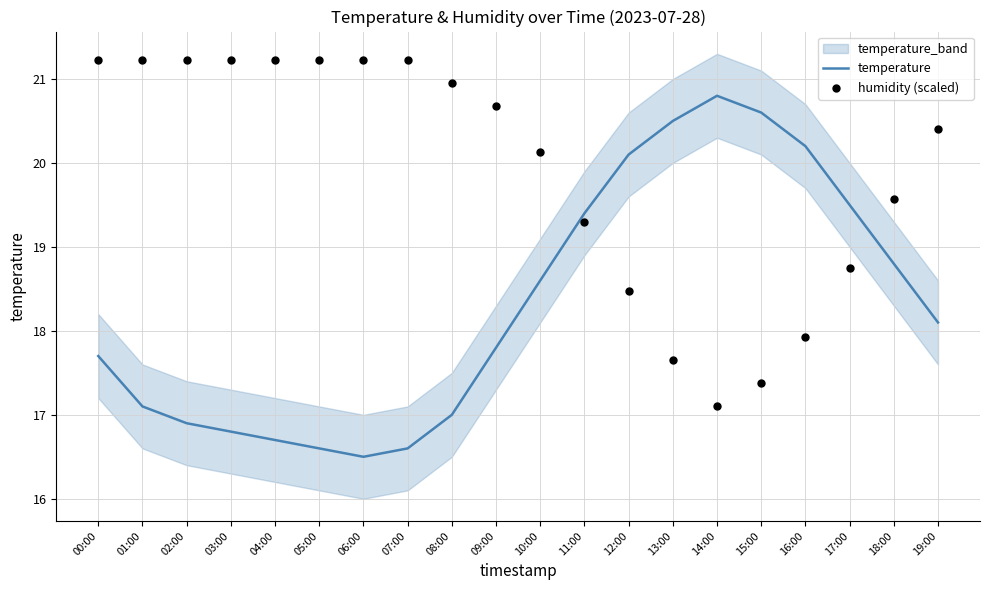

At which category is the sum across all series the highest?

00:00